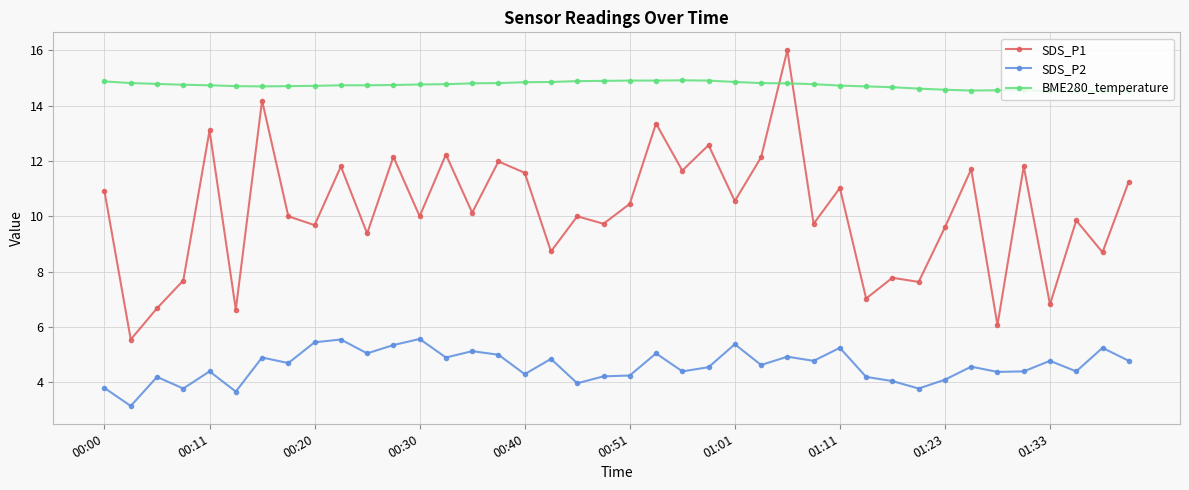

What is the difference between the second highest and minimum values in the BME280_temperature series?

0.4